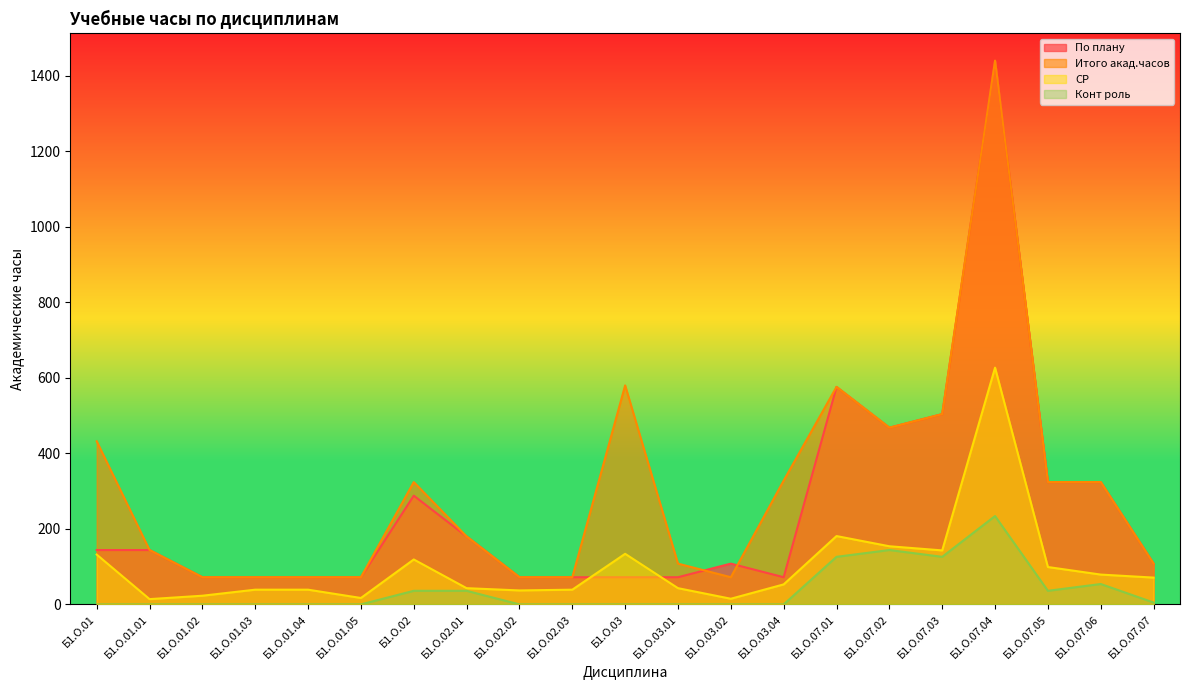

How many data points in Конт роль are above 0?

9